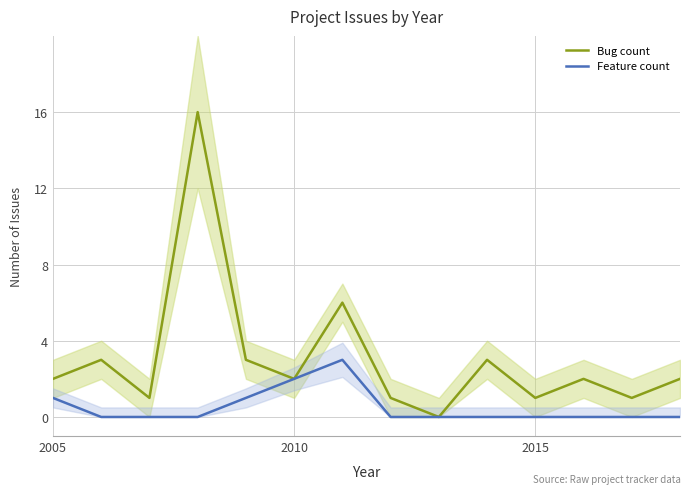

Reading right to left, extract all data points from this chart.

Bug count: 2	1	2	1	3	0	1	6	2	3	16	1	3	2
Feature count: 0	0	0	0	0	0	0	3	2	1	0	0	0	1